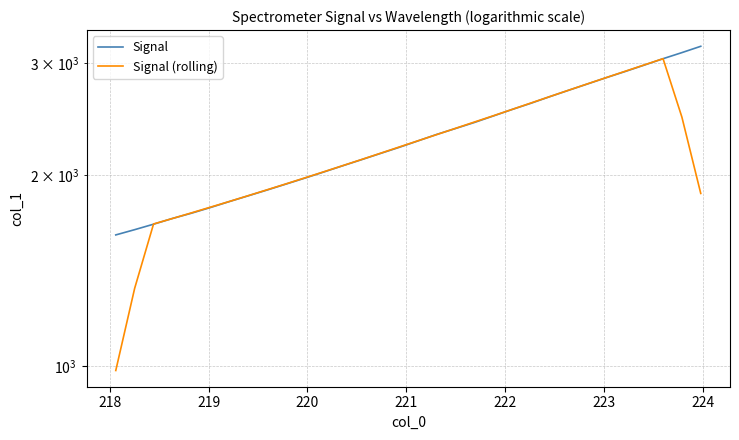

What are all the series names shown in the legend?

Signal, Signal (rolling)